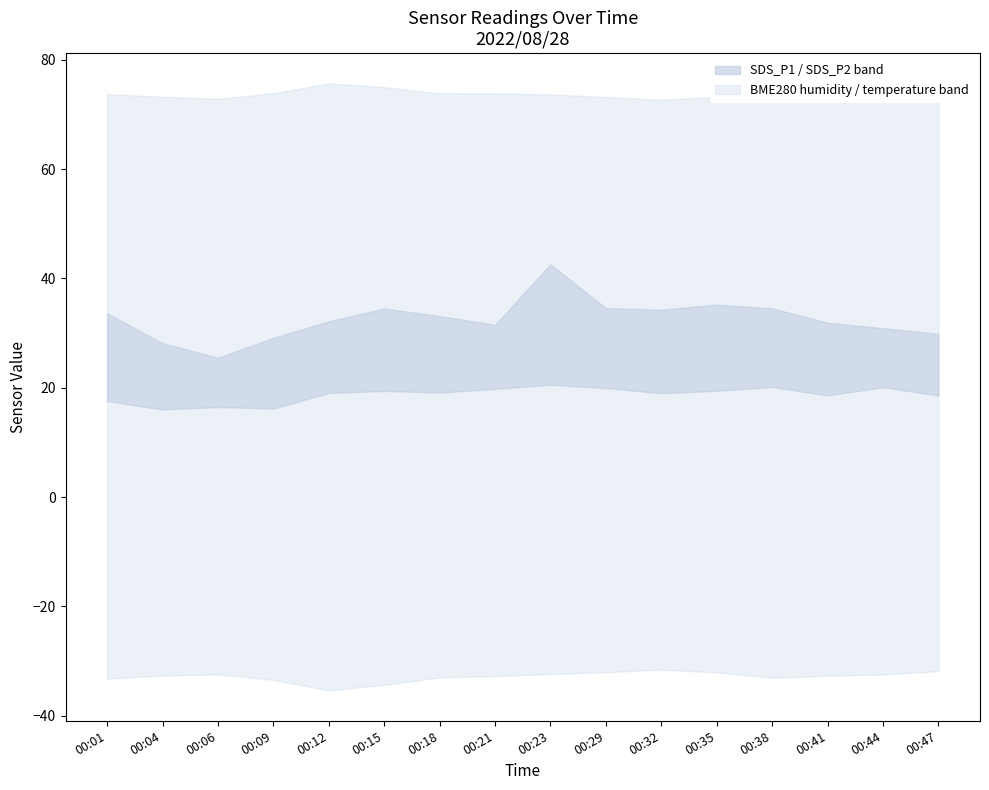

Is it true that SDS_P1 equals 42.6 at 00:23?

True